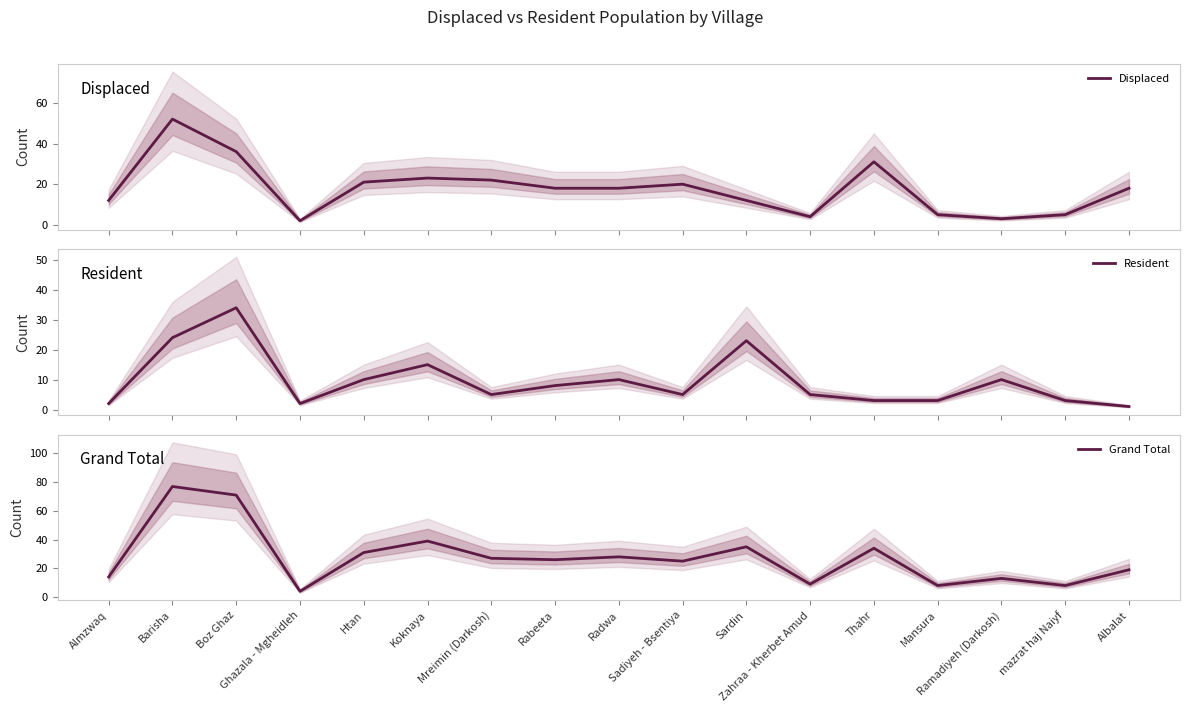

Is the value of Displaced at Radwa greater than the value of Grand Total at Ramadiyeh (Darkosh)?

Yes